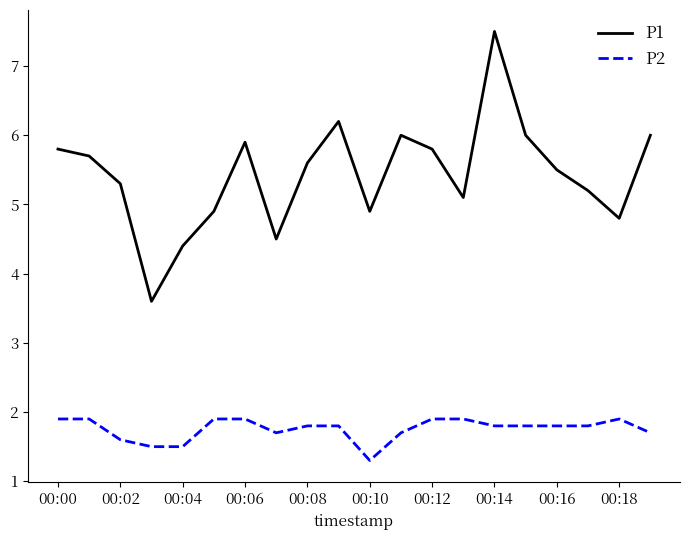

Which series has the largest total across all categories?

P1